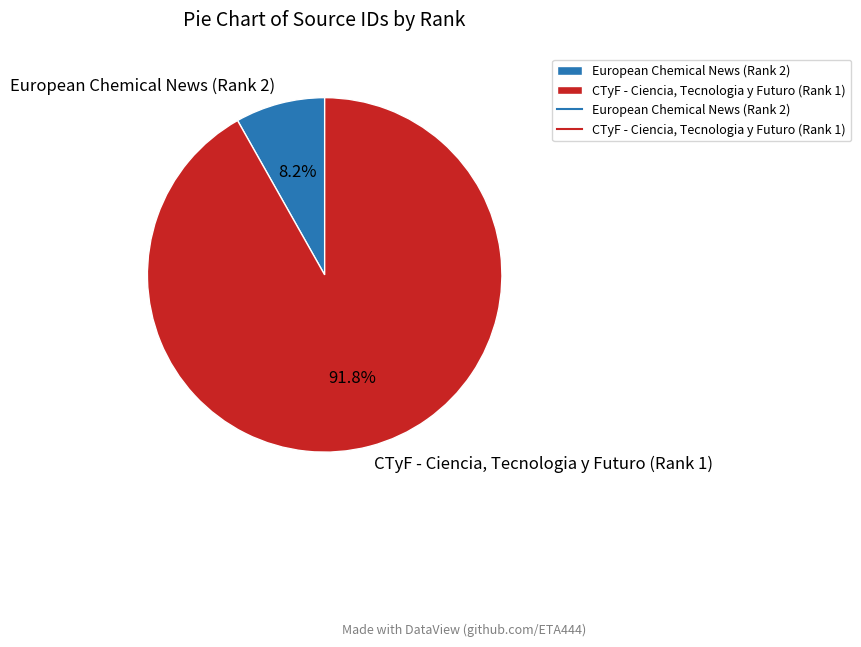

Combined, what portion of the pie is CTyF - Ciencia, Tecnologia y Futuro (Rank 1) and European Chemical News (Rank 2)?

100.0%